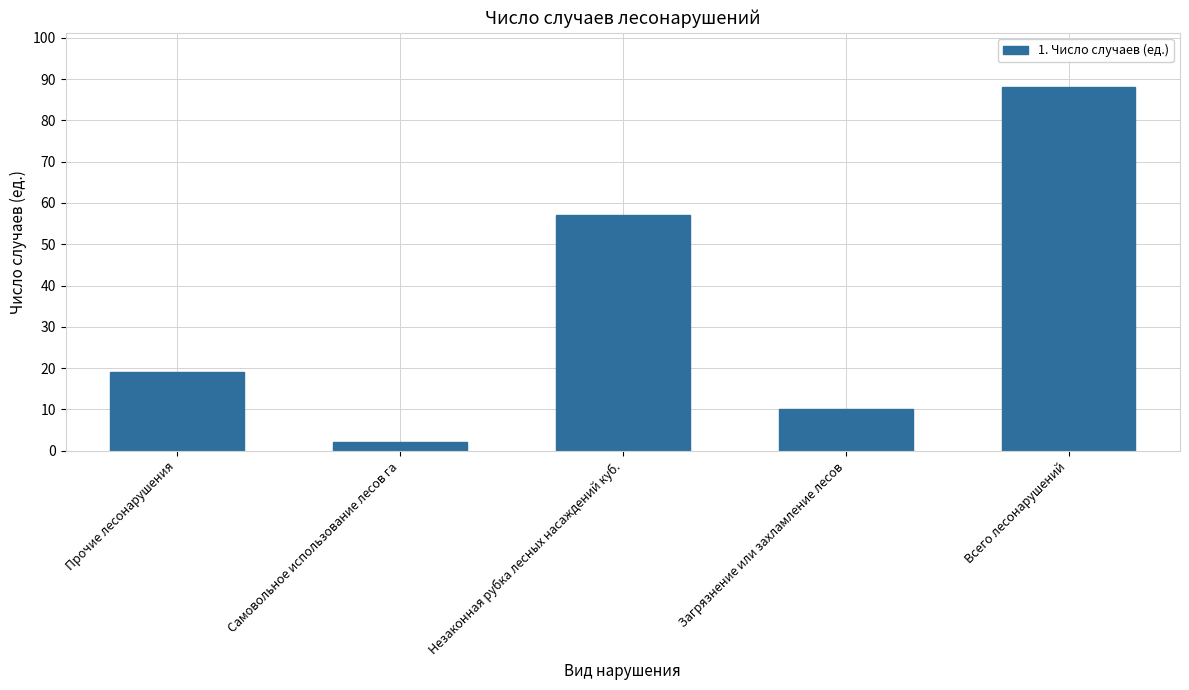

Rank the categories by value from highest to lowest.

Всего лесонарушений, Незаконная рубка лесных насаждений куб., Прочие лесонарушения, Загрязнение или захламление лесов, Самовольное использование лесов га